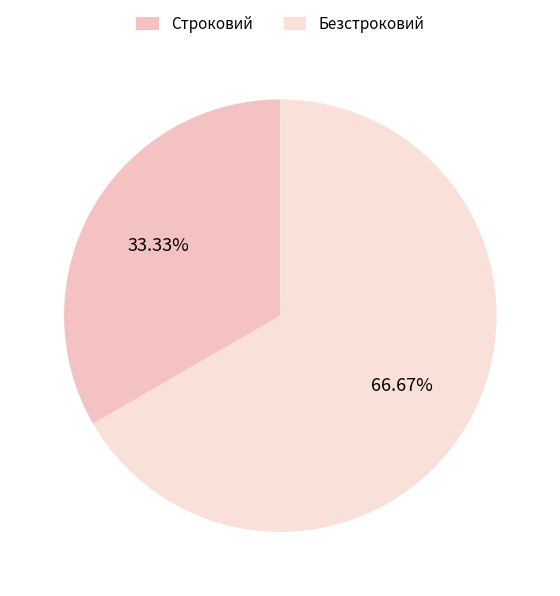

Which slice is the smallest?

Строковий